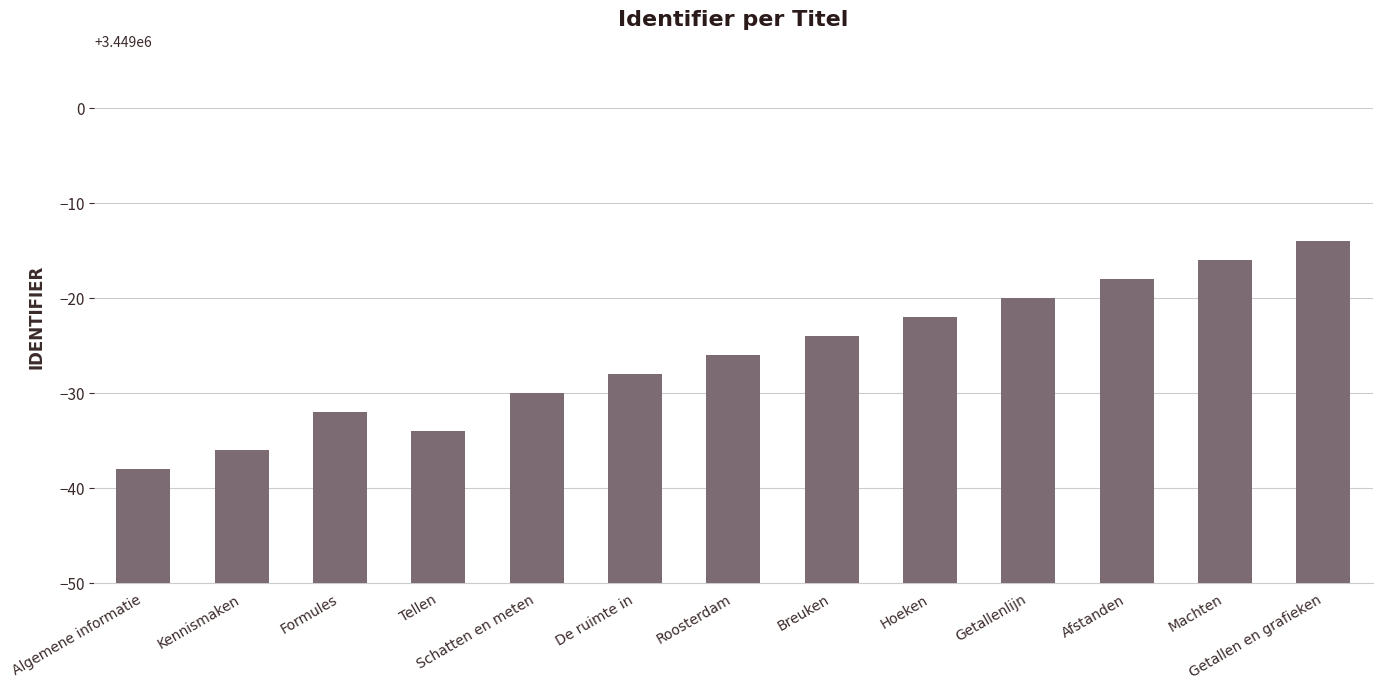

Are the bars grouped side by side (vs. stacked)?

No